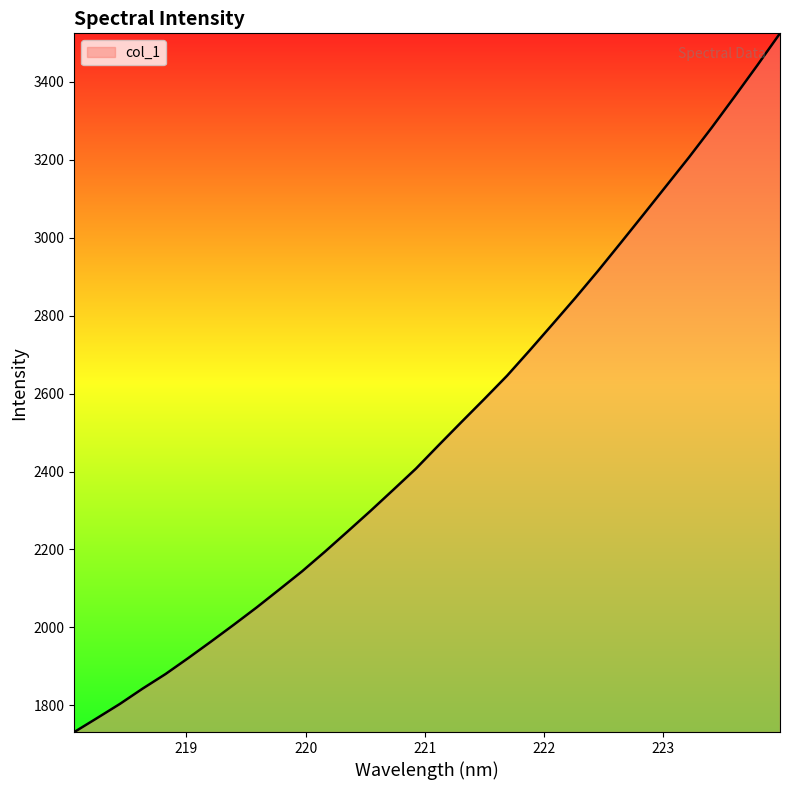

Does the chart display data point markers on the line(s)?

No